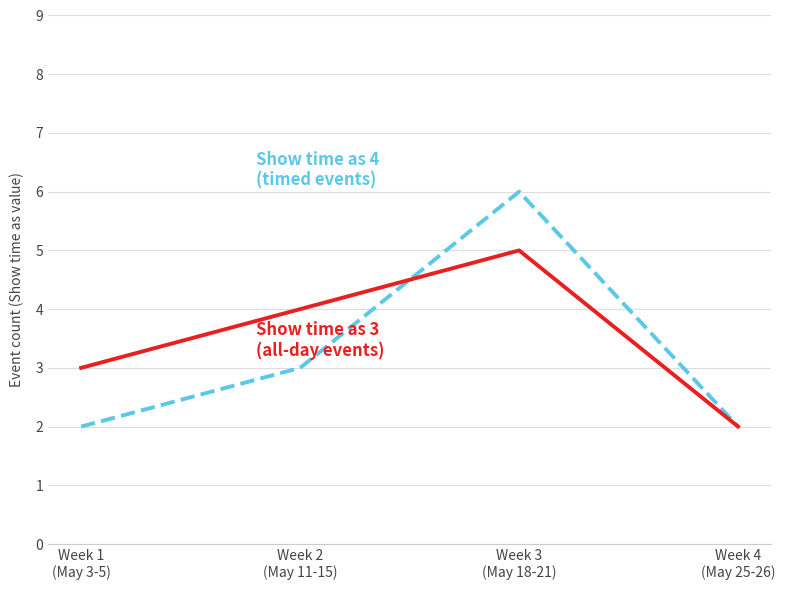

What is the greatest value displayed?

6